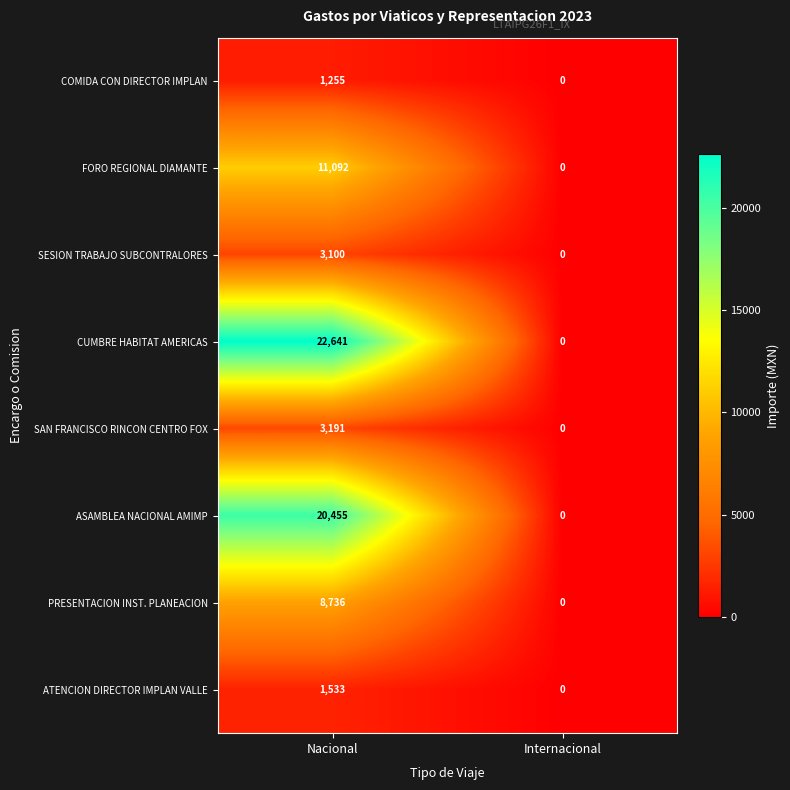

Reading left to right, what are all the values shown in this chart?

COMIDA CON DIRECTOR IMPLAN: 1255	0
FORO REGIONAL DIAMANTE: 11092	0
SESION TRABAJO SUBCONTRALORES: 3100	0
CUMBRE HABITAT AMERICAS: 22641	0
SAN FRANCISCO RINCON CENTRO FOX: 3191	0
ASAMBLEA NACIONAL AMIMP: 20455	0
PRESENTACION INST. PLANEACION: 8736	0
ATENCION DIRECTOR IMPLAN VALLE: 1533	0